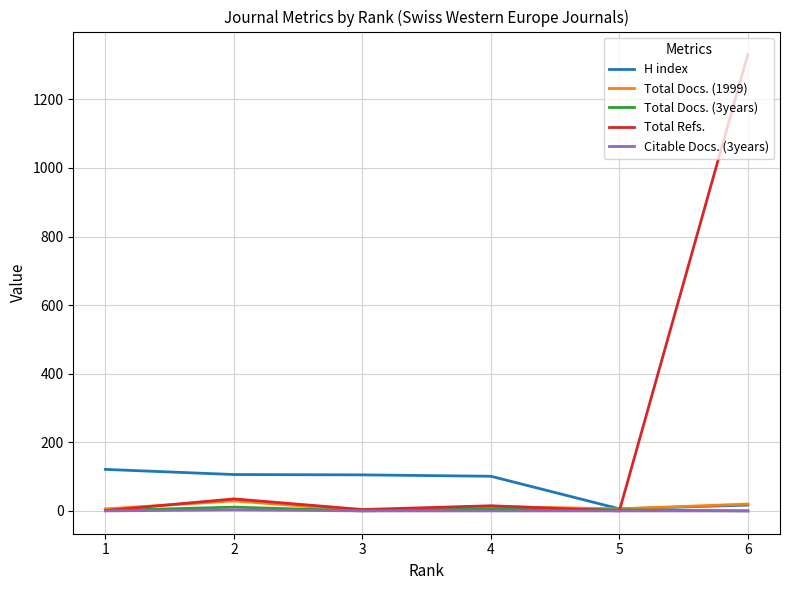

Which series has the widest spread of values?

Total Refs.